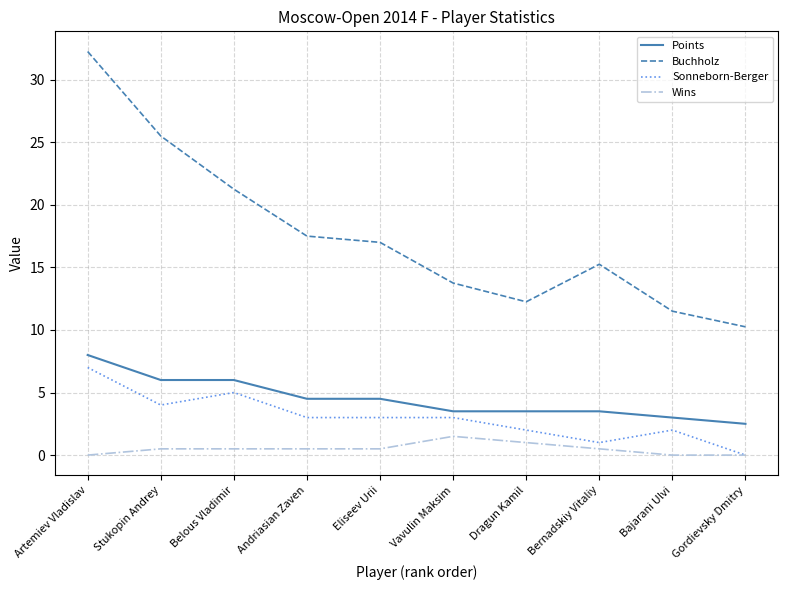

Rank the series at Eliseev Urii from highest to lowest value.

Buchholz, Points, Sonneborn-Berger, Wins